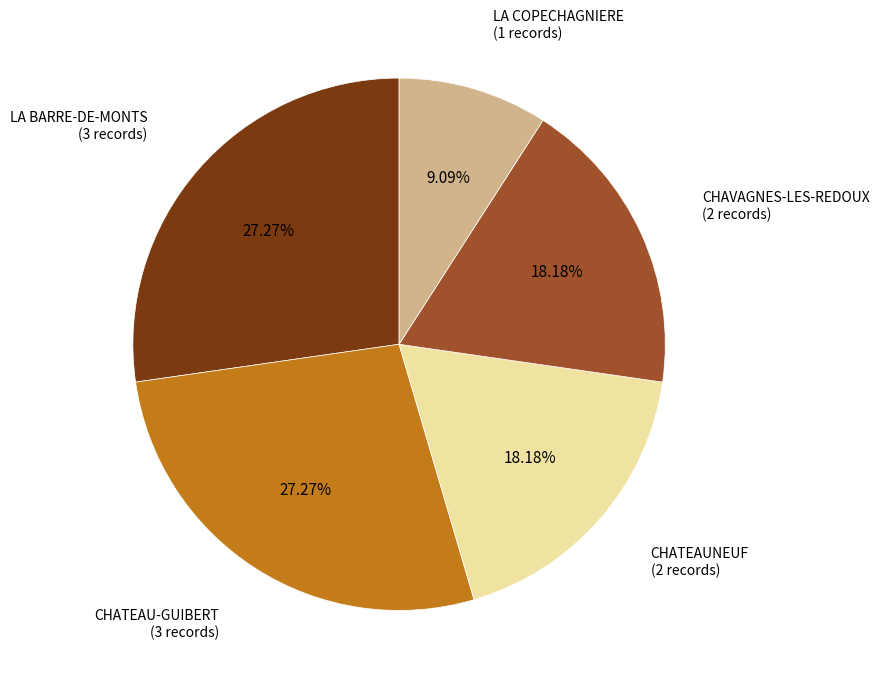

To the nearest percent, what is the combined percentage of CHATEAU-GUIBERT and LA BARRE-DE-MONTS?

55%